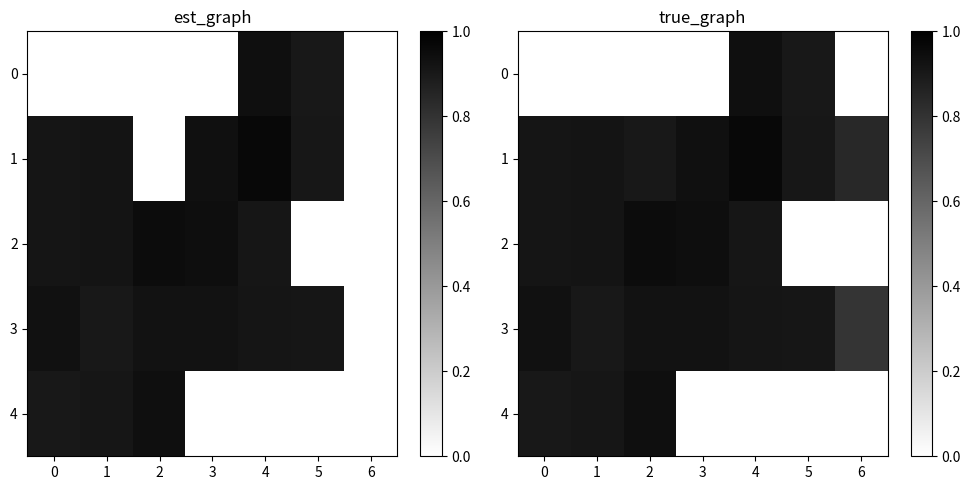

Rank the series at 6 from highest to lowest value.

1, 3, 0, 2, 4